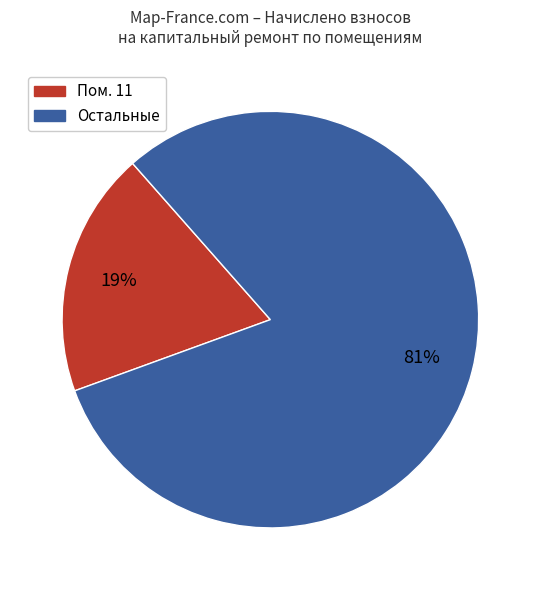

To the nearest percent, what is the average slice percentage?

50%